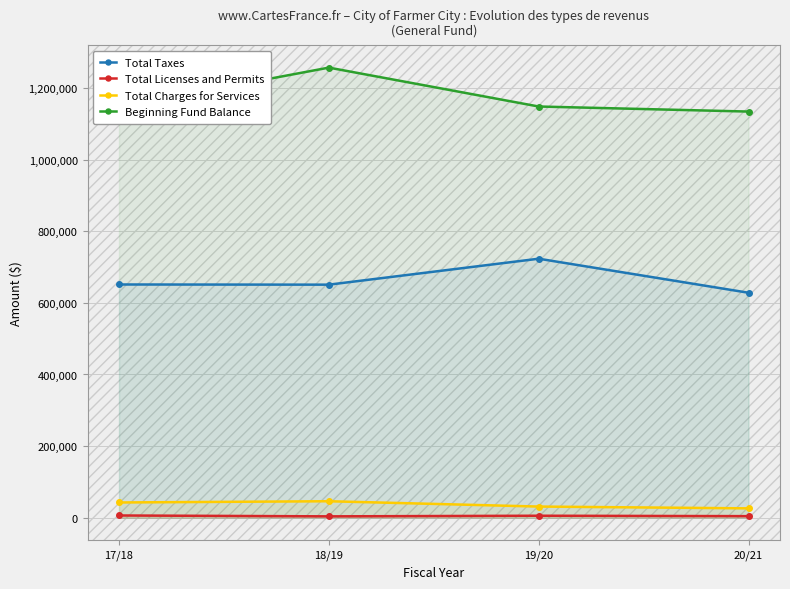

What is the difference between the Total Charges for Services values at 20/21 and 19/20?

5007